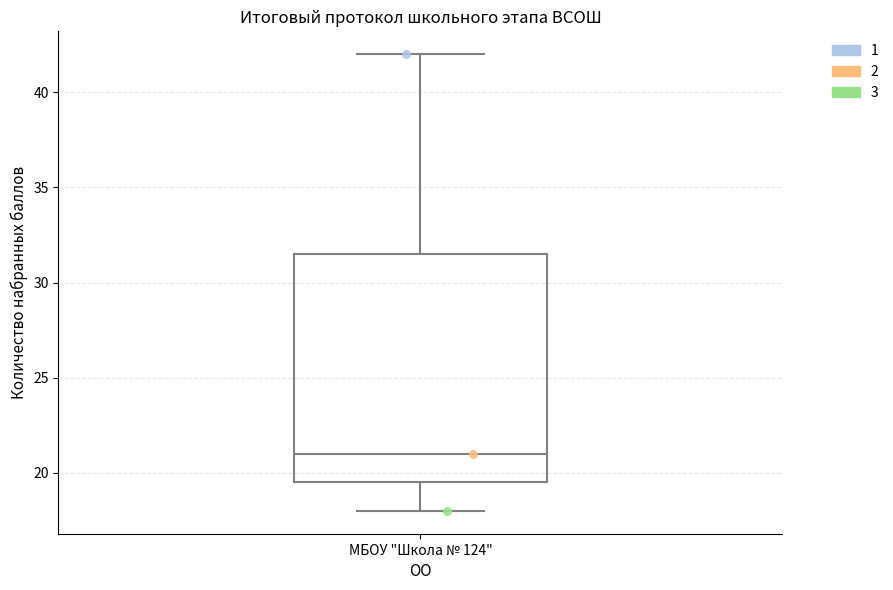

Read this box plot against the y-axis: the position of the median line, the range covered by the box, and the ends of both whiskers. The values are not printed on the chart, so give them approximately, as read against the axis.

median 21.0, box 19.5 to 31.5, whiskers 18.0 to 42.0